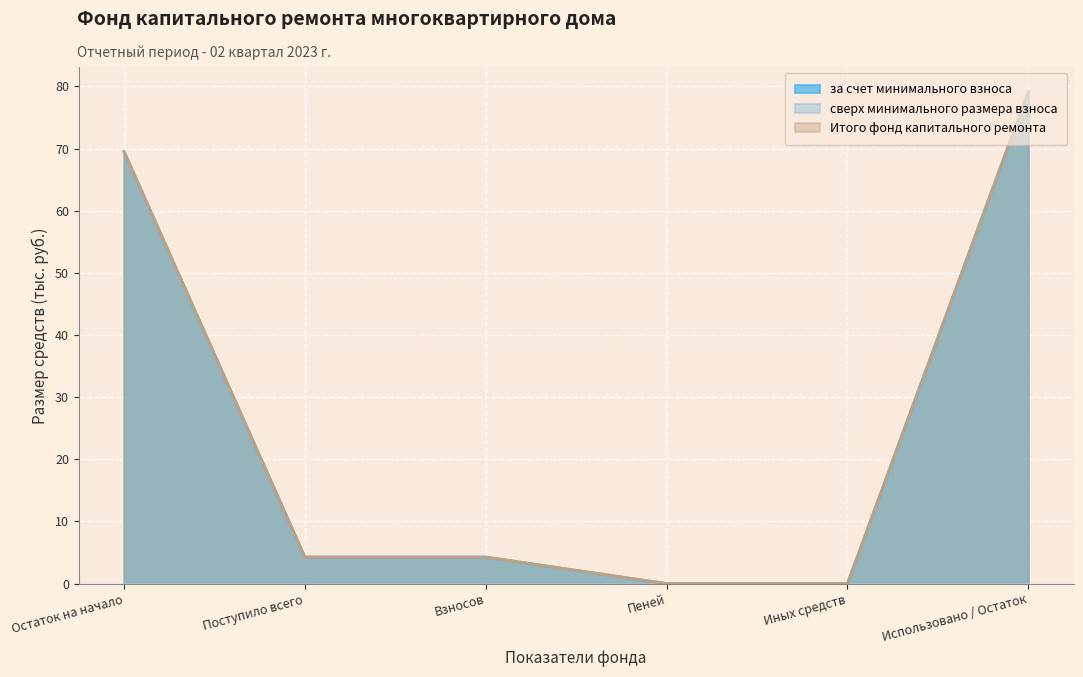

Does the chart display data point markers on the line(s)?

No